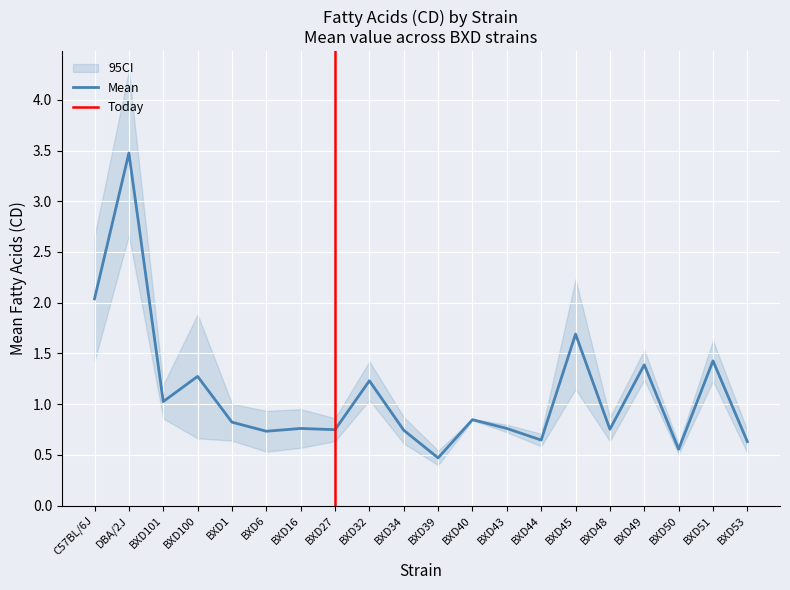

True or false: mean_upper and mean cross at least once.

False